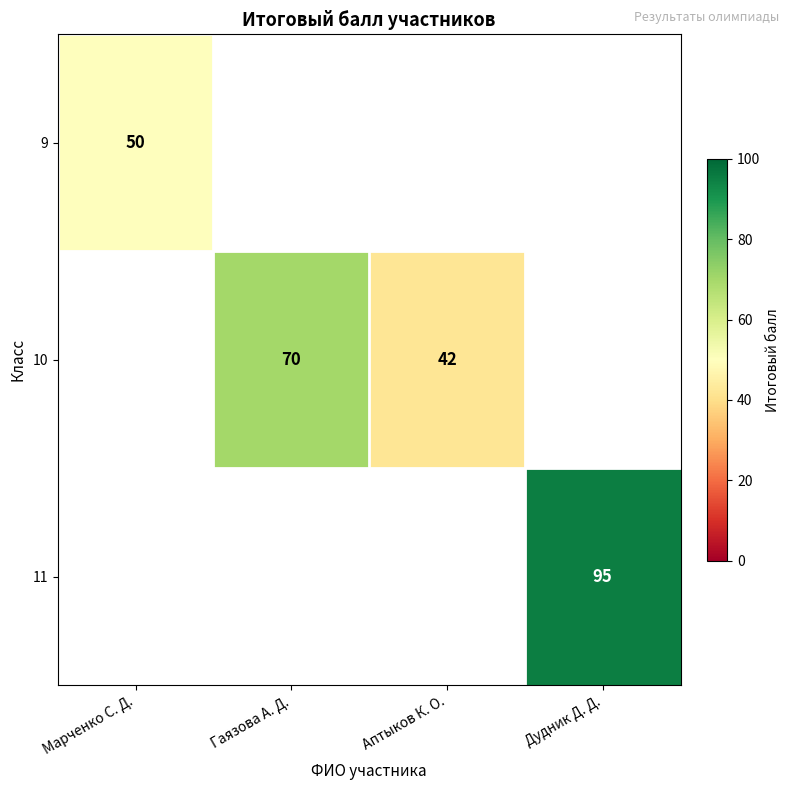

True or false: 10 has a value of 42 at Аптыков К. О..

True